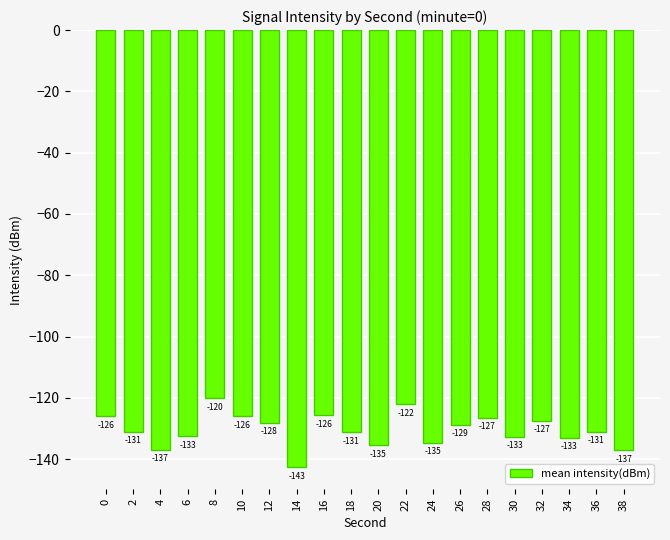

What is the sum of all values?

-2608.8